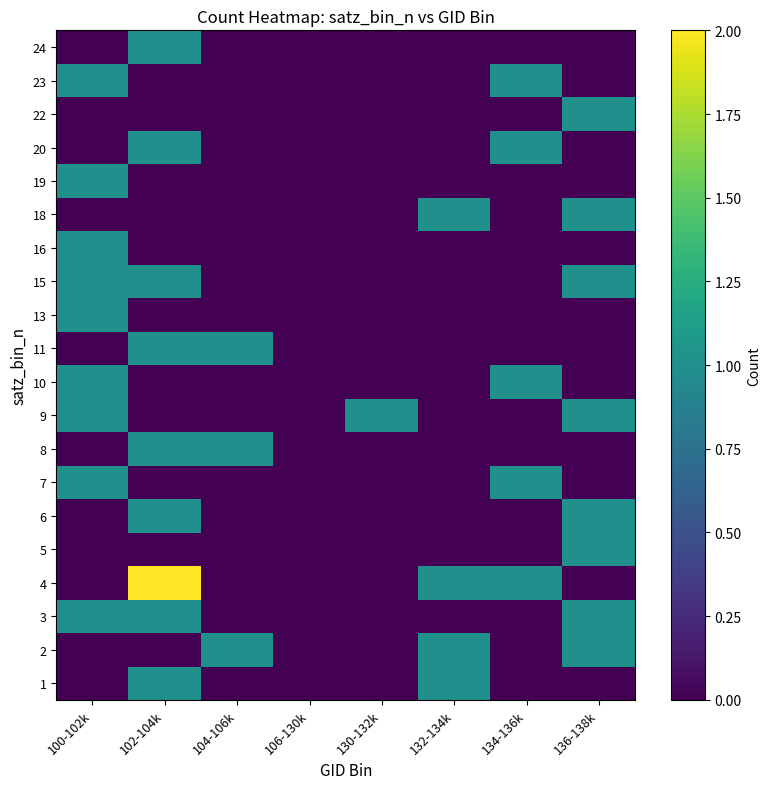

Reading right to left, what are all the values shown in this chart?

1: 136-138k=0	134-136k=0	132-134k=1	130-132k=0	106-130k=0	104-106k=0	102-104k=1	100-102k=0
2: 136-138k=1	134-136k=0	132-134k=1	130-132k=0	106-130k=0	104-106k=1	102-104k=0	100-102k=0
3: 136-138k=1	134-136k=0	132-134k=0	130-132k=0	106-130k=0	104-106k=0	102-104k=1	100-102k=1
4: 136-138k=0	134-136k=1	132-134k=1	130-132k=0	106-130k=0	104-106k=0	102-104k=2	100-102k=0
5: 136-138k=1	134-136k=0	132-134k=0	130-132k=0	106-130k=0	104-106k=0	102-104k=0	100-102k=0
6: 136-138k=1	134-136k=0	132-134k=0	130-132k=0	106-130k=0	104-106k=0	102-104k=1	100-102k=0
7: 136-138k=0	134-136k=1	132-134k=0	130-132k=0	106-130k=0	104-106k=0	102-104k=0	100-102k=1
8: 136-138k=0	134-136k=0	132-134k=0	130-132k=0	106-130k=0	104-106k=1	102-104k=1	100-102k=0
9: 136-138k=1	134-136k=0	132-134k=0	130-132k=1	106-130k=0	104-106k=0	102-104k=0	100-102k=1
10: 136-138k=0	134-136k=1	132-134k=0	130-132k=0	106-130k=0	104-106k=0	102-104k=0	100-102k=1
11: 136-138k=0	134-136k=0	132-134k=0	130-132k=0	106-130k=0	104-106k=1	102-104k=1	100-102k=0
13: 136-138k=0	134-136k=0	132-134k=0	130-132k=0	106-130k=0	104-106k=0	102-104k=0	100-102k=1
15: 136-138k=1	134-136k=0	132-134k=0	130-132k=0	106-130k=0	104-106k=0	102-104k=1	100-102k=1
16: 136-138k=0	134-136k=0	132-134k=0	130-132k=0	106-130k=0	104-106k=0	102-104k=0	100-102k=1
18: 136-138k=1	134-136k=0	132-134k=1	130-132k=0	106-130k=0	104-106k=0	102-104k=0	100-102k=0
19: 136-138k=0	134-136k=0	132-134k=0	130-132k=0	106-130k=0	104-106k=0	102-104k=0	100-102k=1
20: 136-138k=0	134-136k=1	132-134k=0	130-132k=0	106-130k=0	104-106k=0	102-104k=1	100-102k=0
22: 136-138k=1	134-136k=0	132-134k=0	130-132k=0	106-130k=0	104-106k=0	102-104k=0	100-102k=0
23: 136-138k=0	134-136k=1	132-134k=0	130-132k=0	106-130k=0	104-106k=0	102-104k=0	100-102k=1
24: 136-138k=0	134-136k=0	132-134k=0	130-132k=0	106-130k=0	104-106k=0	102-104k=1	100-102k=0